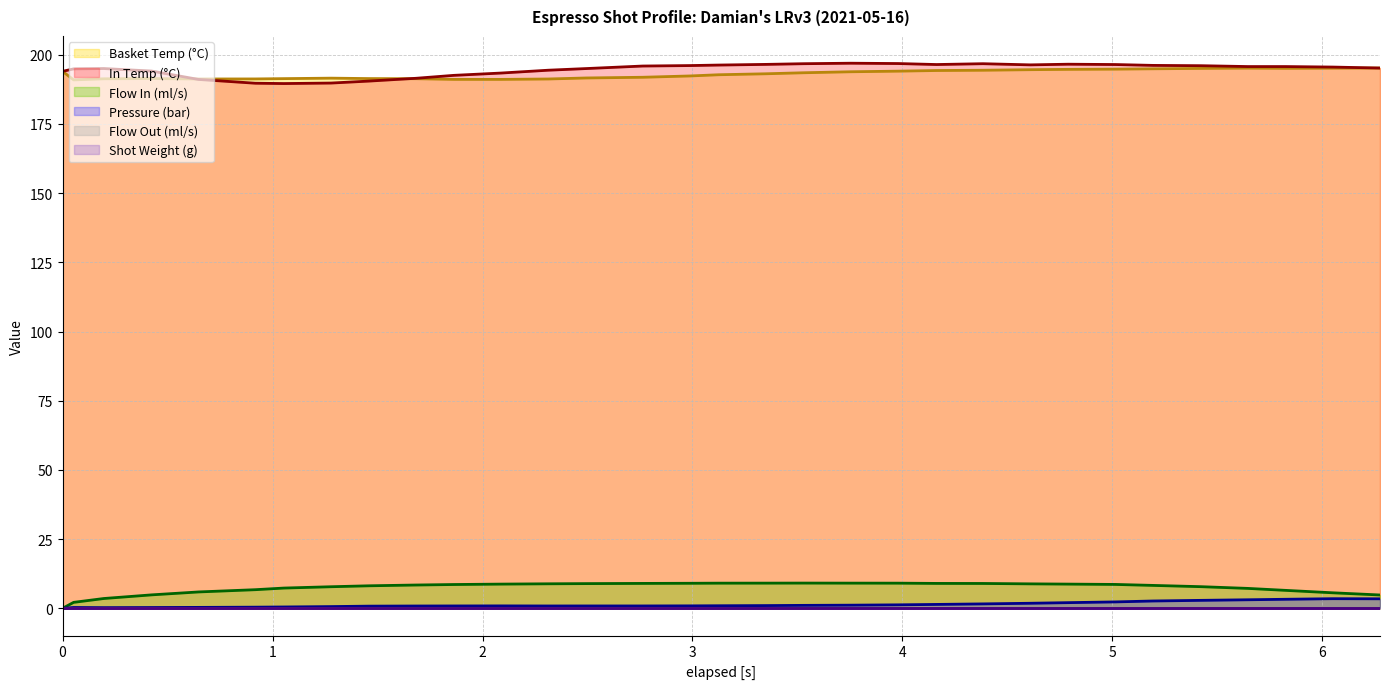

Is it true that water_temperature_basket equals 299.1 at 3.124?

False